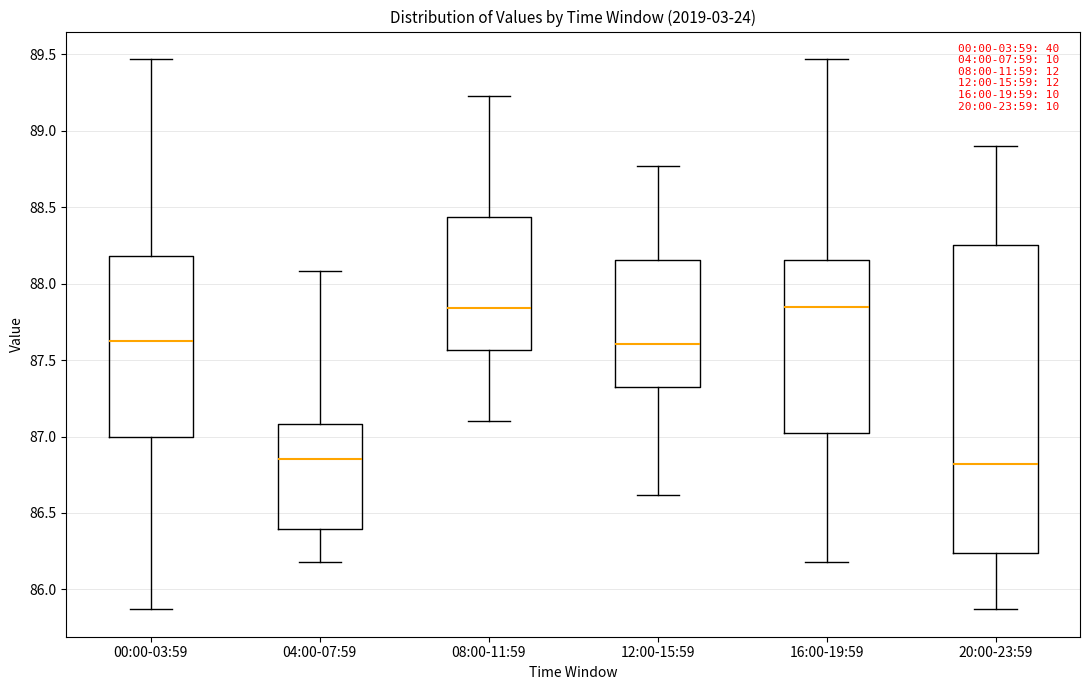

Reading left to right, transcribe this box plot: for each box, give where its median line is, the range the box spans, and where its two whiskers end, as read against the y-axis. The values are not printed on the chart, so give them approximately, as read against the axis.

00:00-03:59: median 87.65, box 87.00 to 88.20, whiskers 85.85 to 89.45
04:00-07:59: median 86.85, box 86.40 to 87.10, whiskers 86.20 to 88.10
08:00-11:59: median 87.85, box 87.55 to 88.45, whiskers 87.10 to 89.25
12:00-15:59: median 87.60, box 87.30 to 88.15, whiskers 86.60 to 88.75
16:00-19:59: median 87.85, box 87.00 to 88.15, whiskers 86.20 to 89.45
20:00-23:59: median 86.80, box 86.25 to 88.25, whiskers 85.85 to 88.90